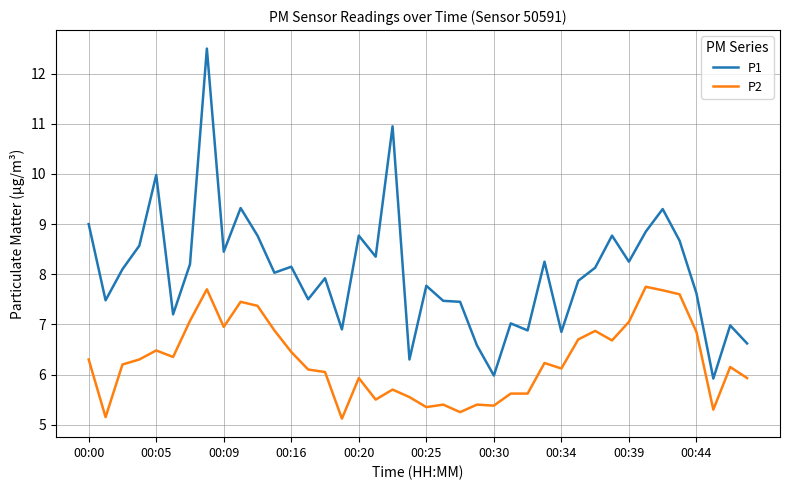

List the series in order of their overall mean, lowest first.

P2, P1